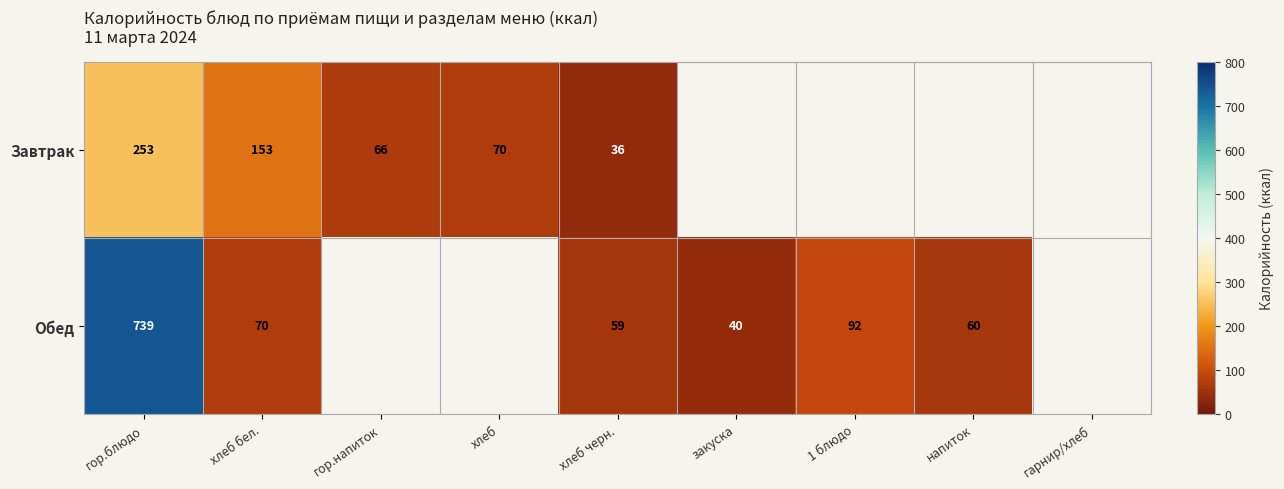

Which has a higher value, хлеб бел. or гор.напиток?

хлеб бел.